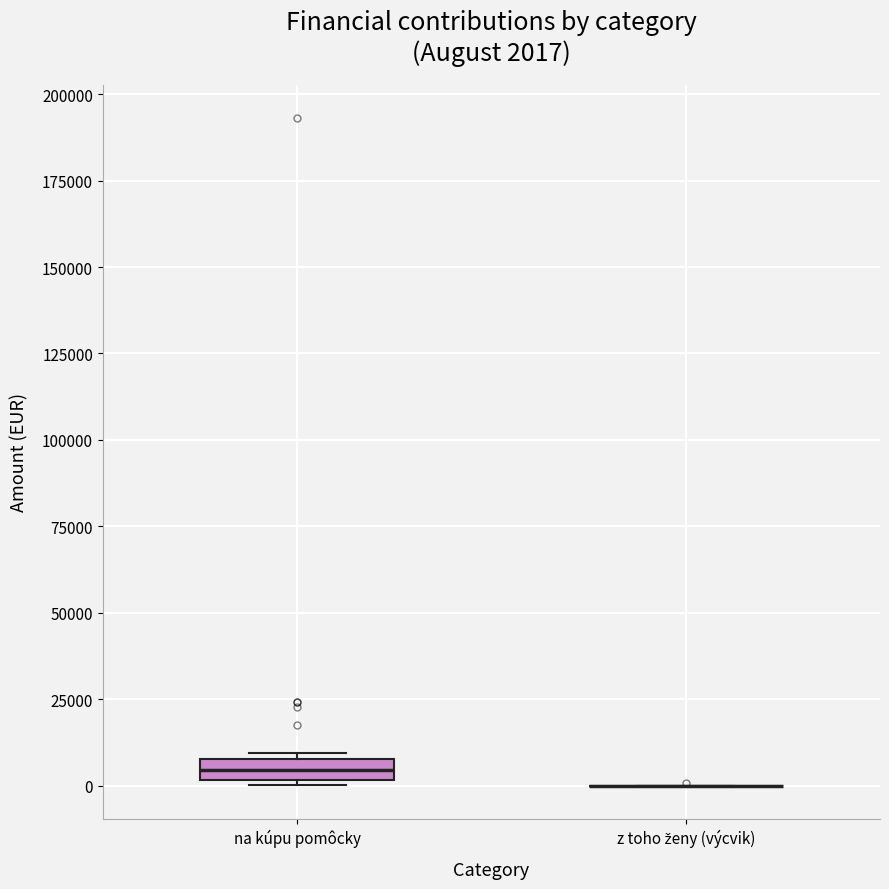

Comparing the boxes themselves (not the whiskers), which one is the tallest?

na kúpu pomôcky